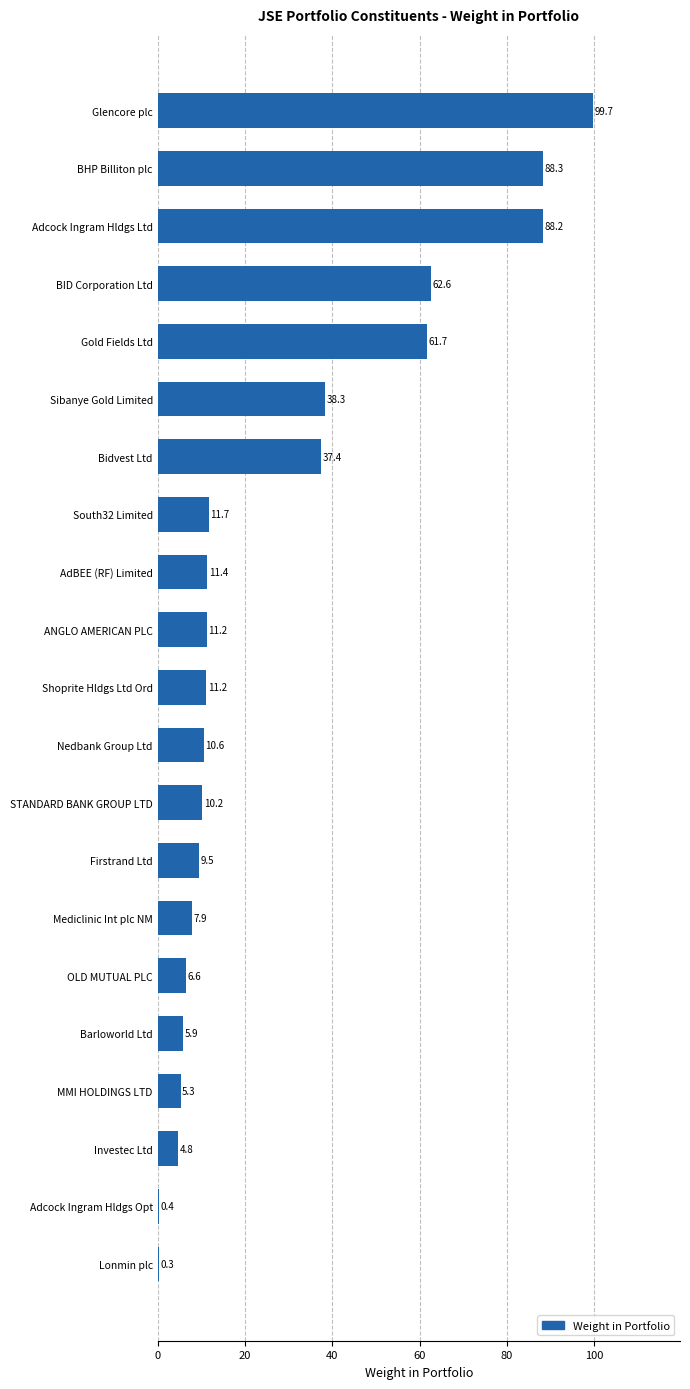

Are the bars horizontal?

Yes